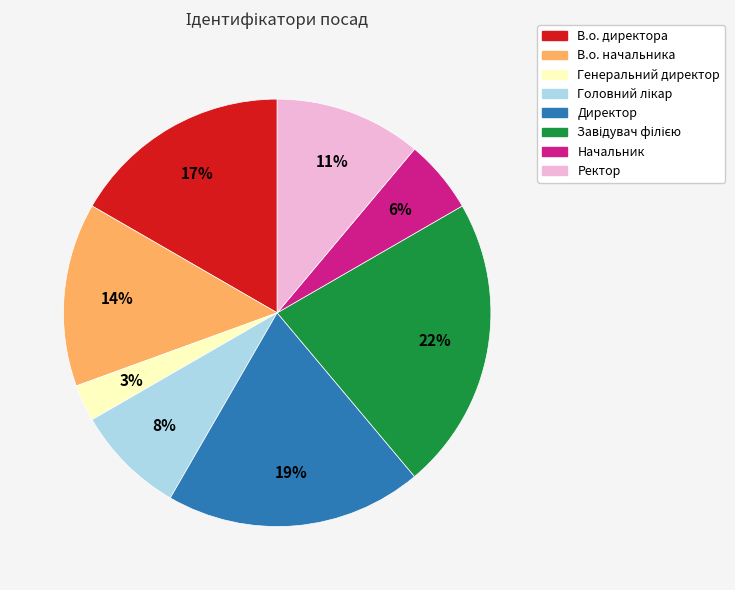

Does В.о. начальника represent more than half of the total?

No